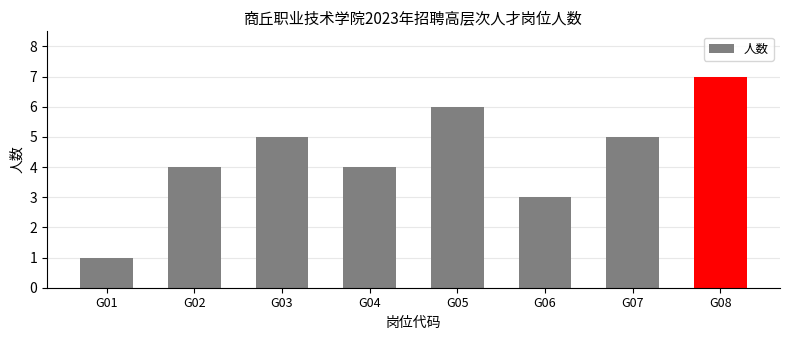

Which category has the lowest value across all series?

G01